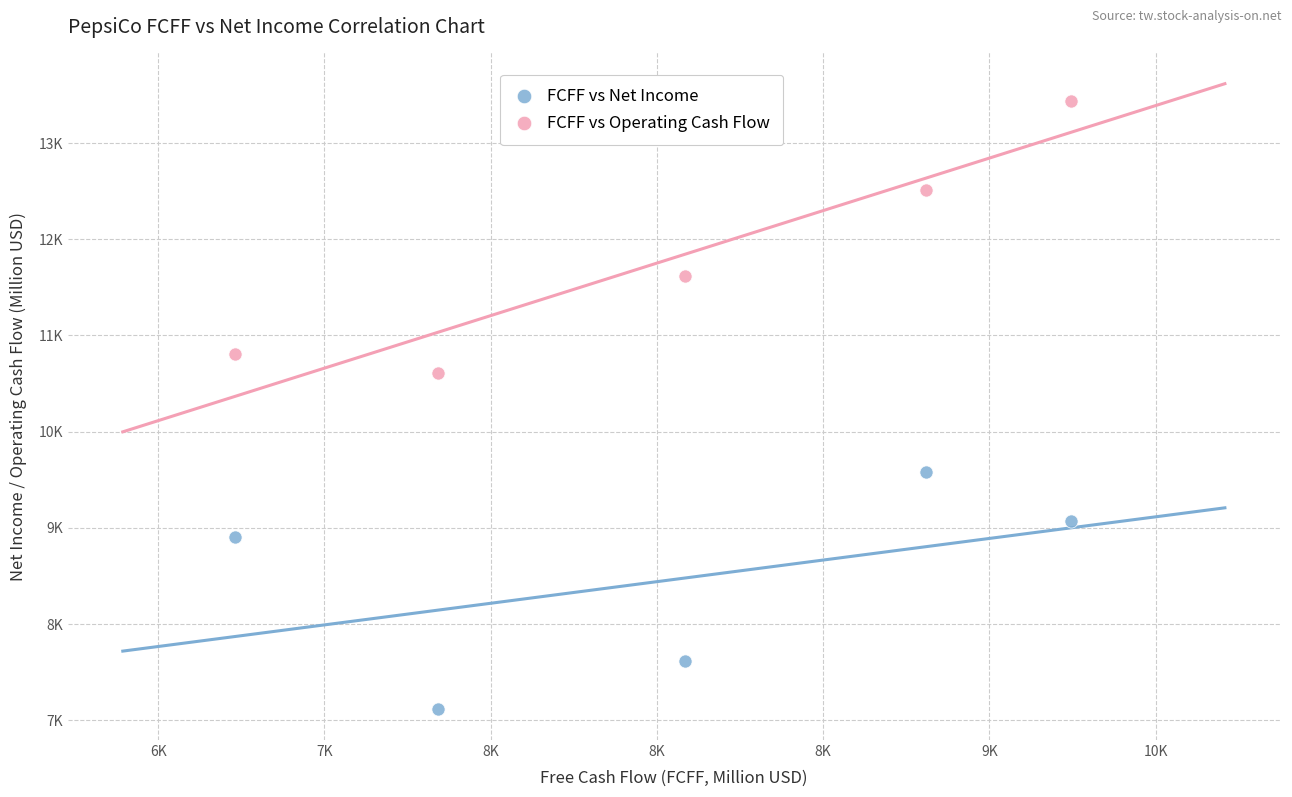

What are all the series names shown in the legend?

FCFF vs Net Income, FCFF vs Operating Cash Flow